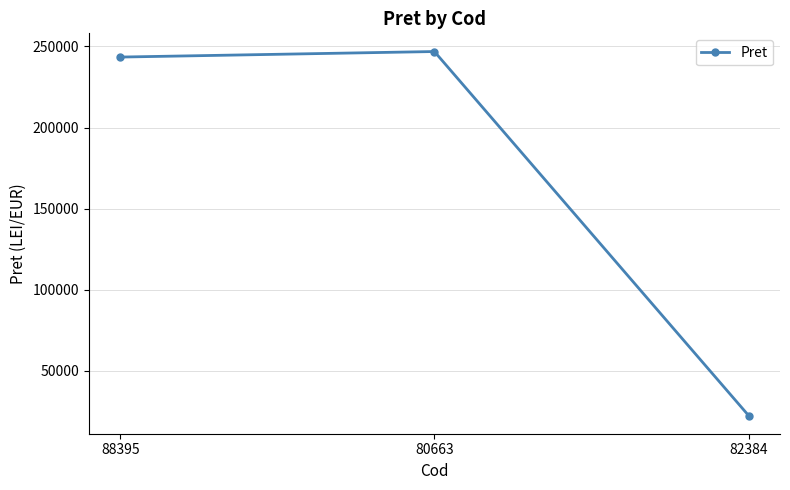

List the labels in order of value, smallest first.

82384, 88395, 80663